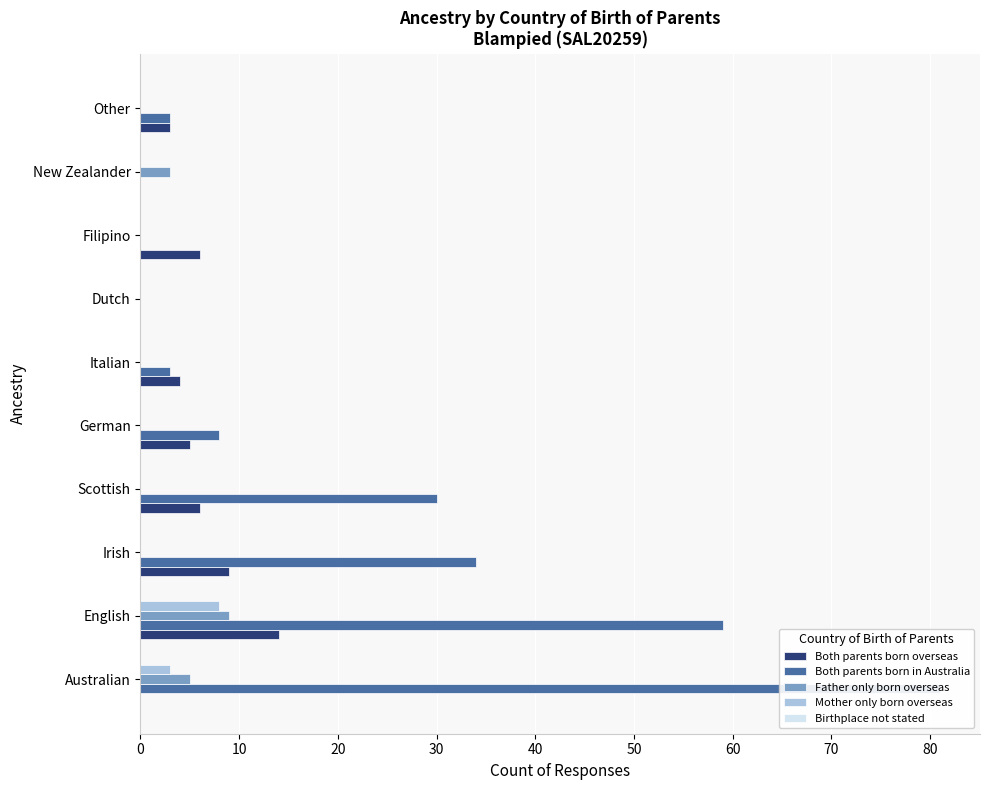

How many positive values does the Both parents born overseas series have?

7